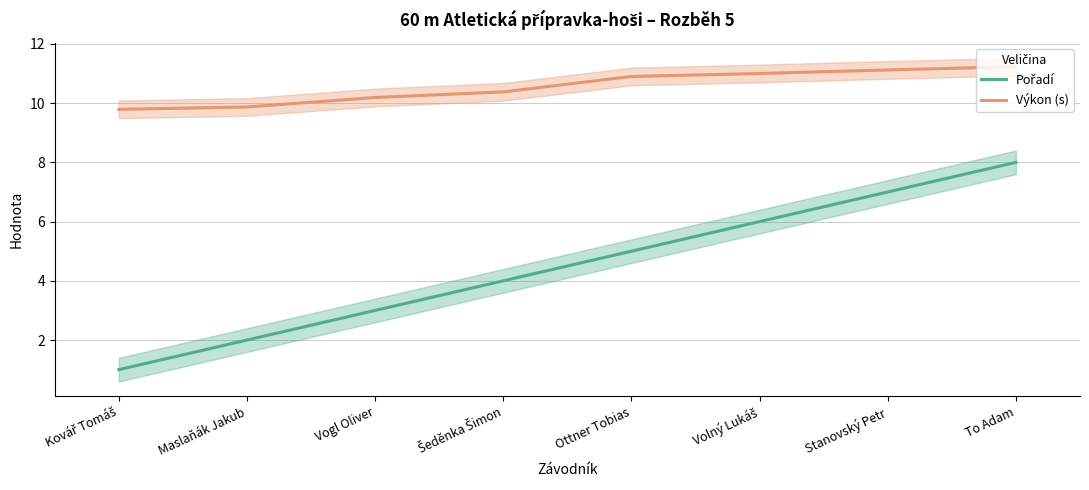

What is the smallest value displayed?

1.0